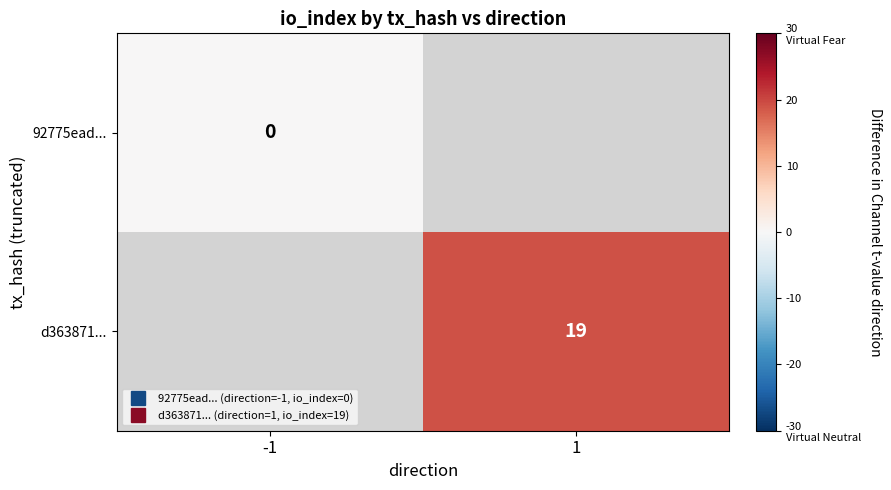

Is the value of 92775ead... at -1 greater than the value of d363871... at -1?

No